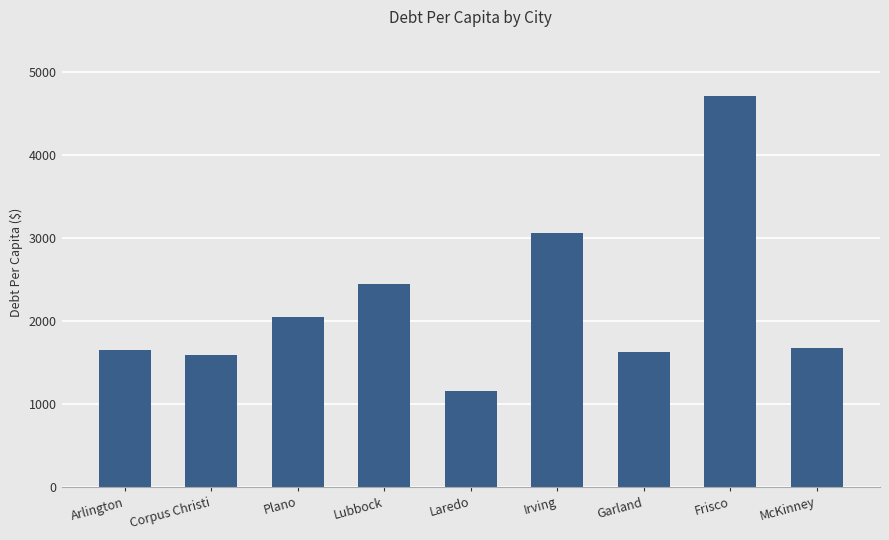

At which label does the data first exceed 1678?

Plano